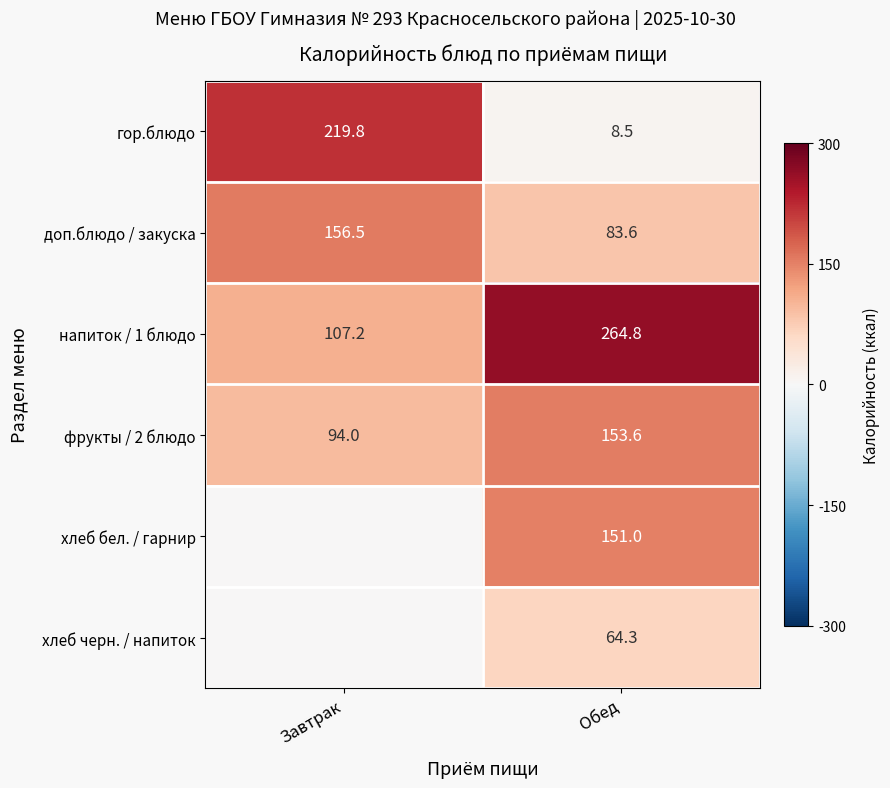

What is the highest value of the напиток / 1 блюдо series?

264.8